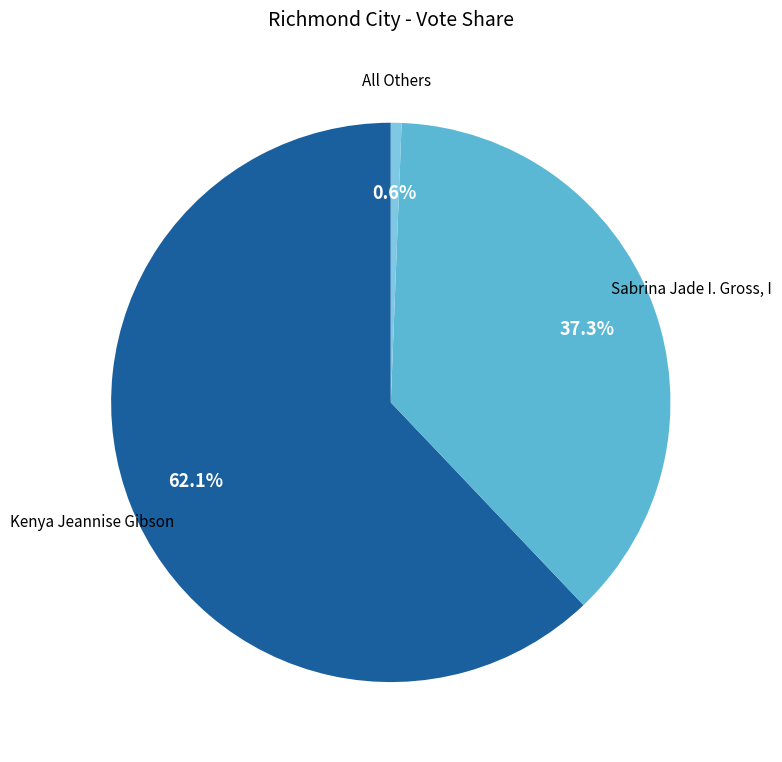

What percentage do All Others and Kenya Jeannise Gibson together represent?

62.7%